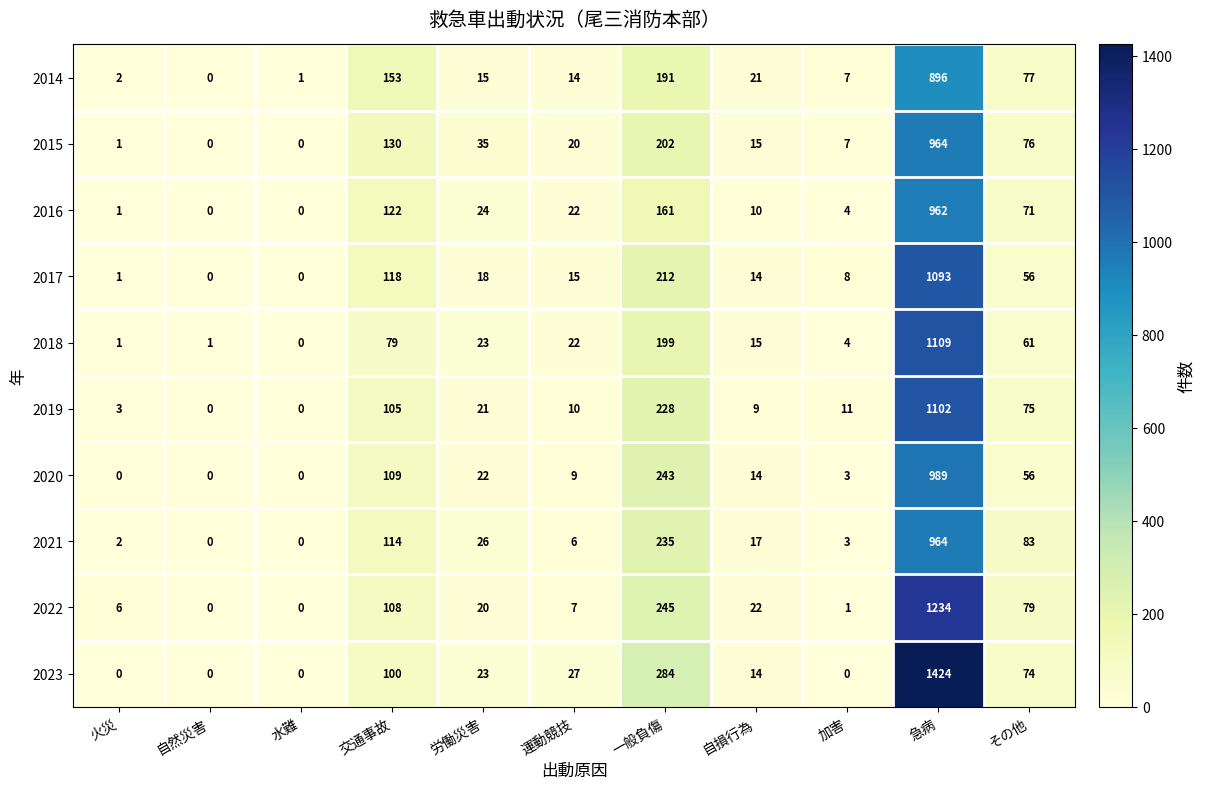

What value does the 2017 series have at 一般負傷, to the nearest 100?

200